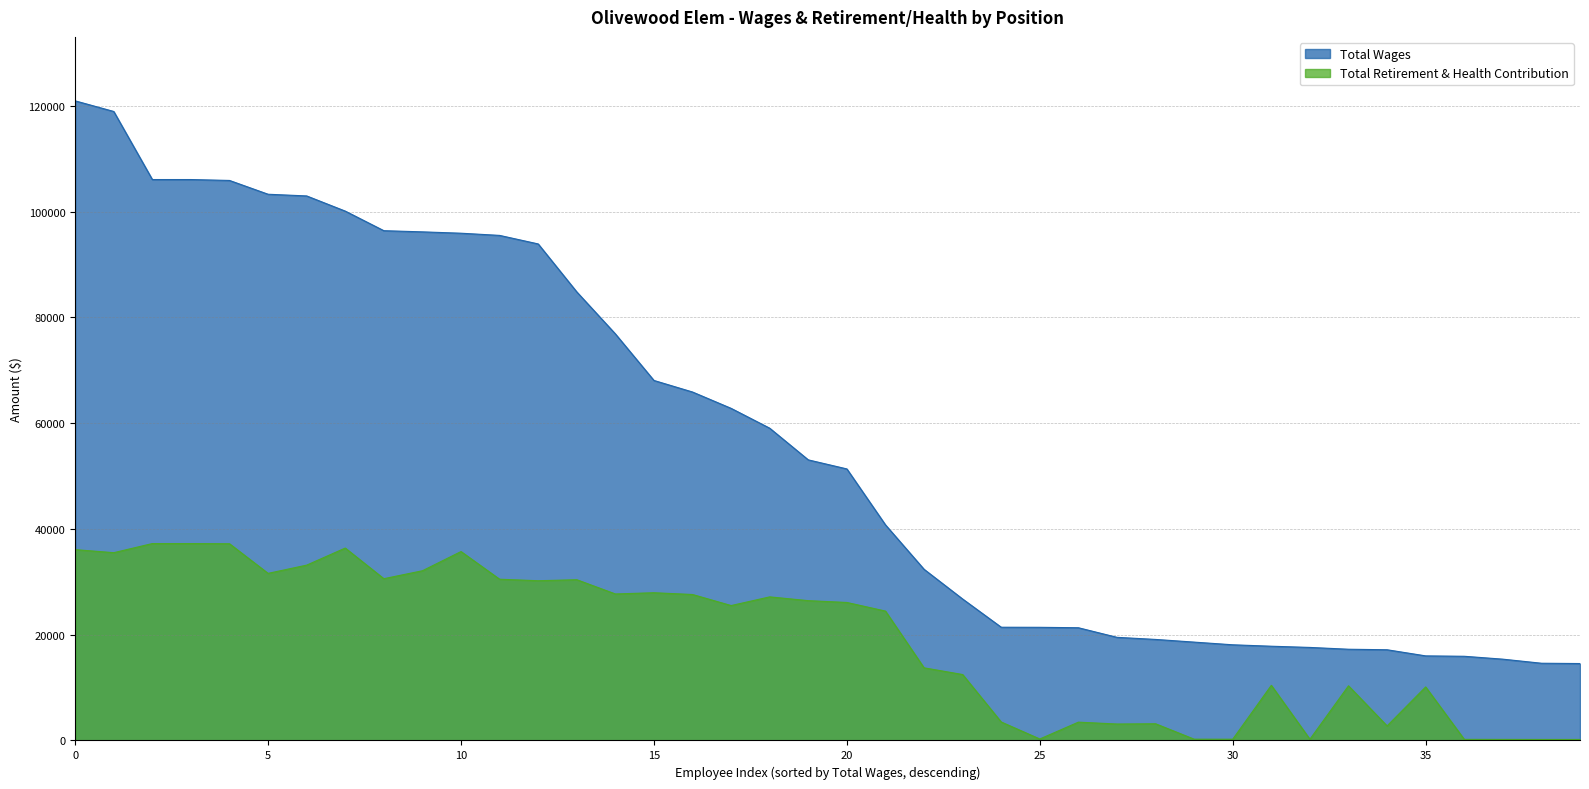

In Total Retirement & Health Contribution, how many points are higher than both neighbors (excluding endpoints)?

10